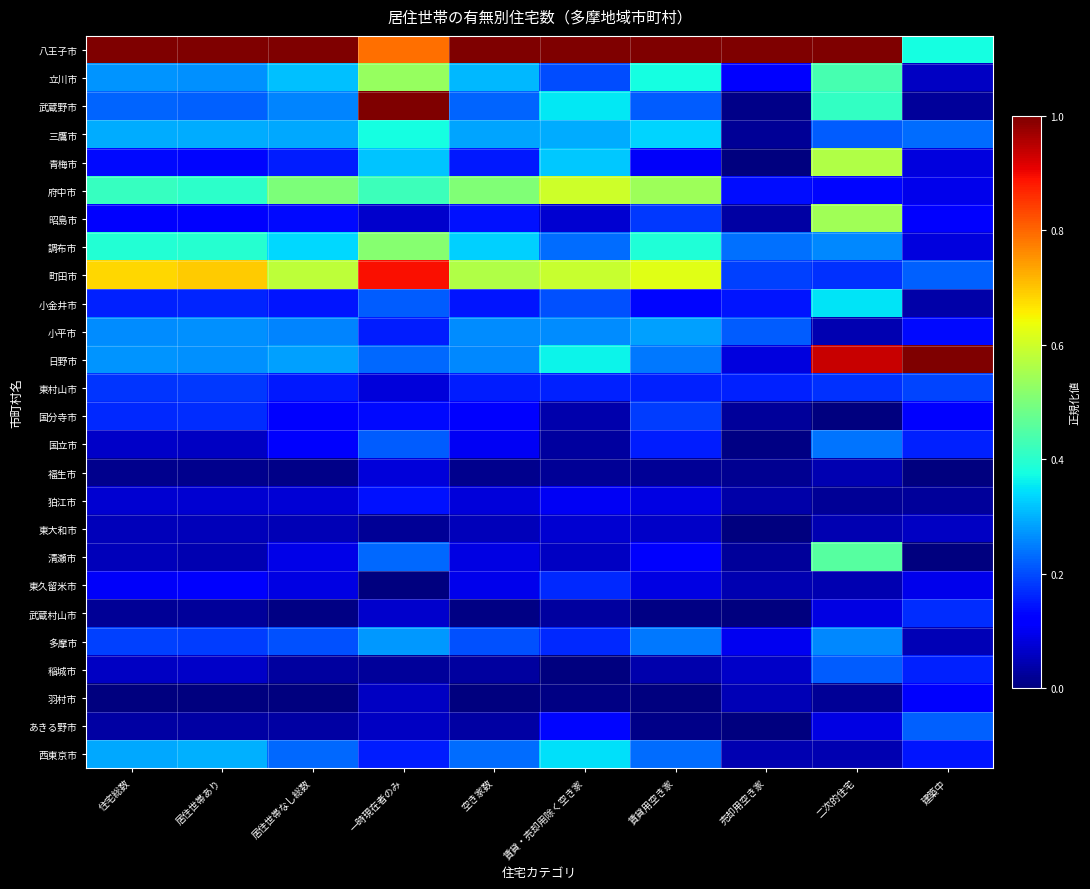

At which category is the sum across all series the highest?

一時現在者のみ